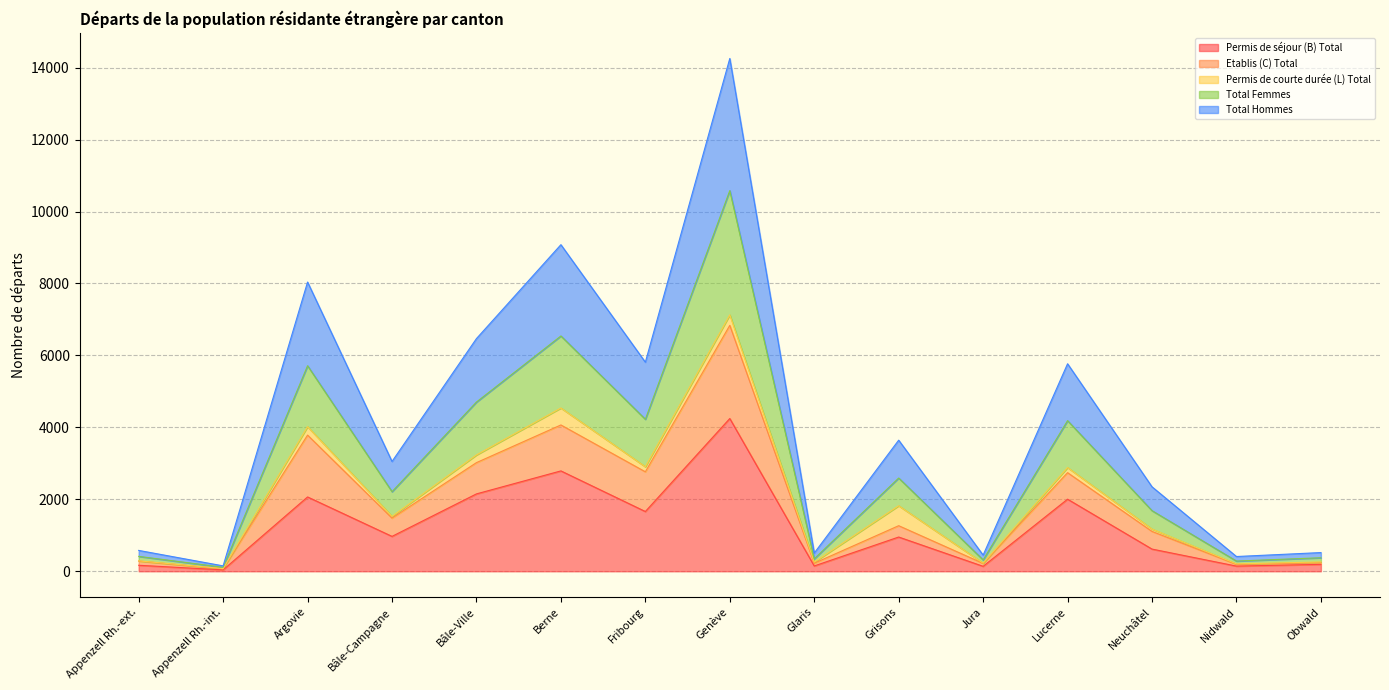

Which series has the widest spread of values?

Total Femmes